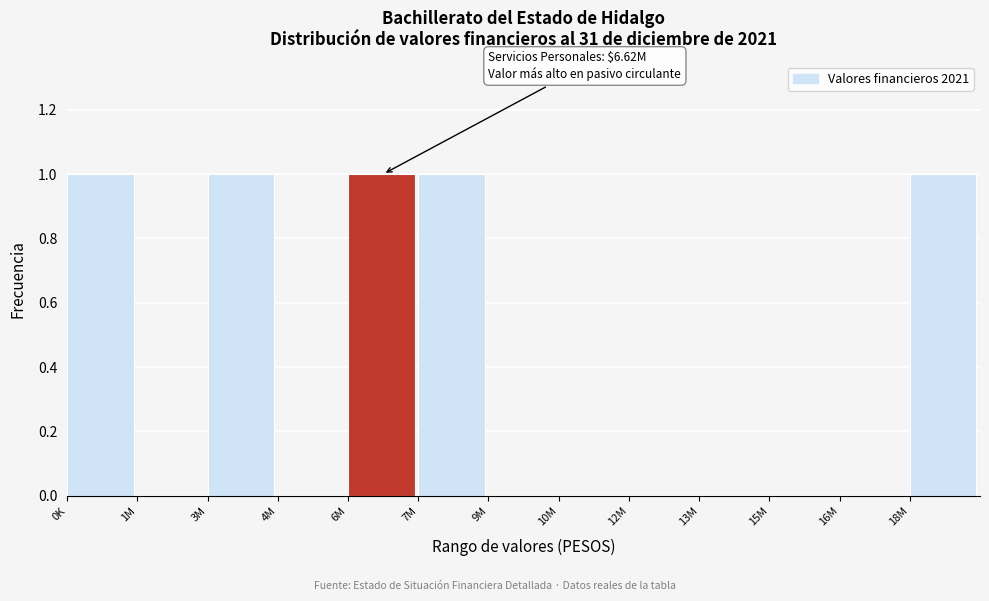

Reading right to left, extract all data points from this chart.

18M=1	16M=0	15M=0	13M=0	12M=0	10M=0	9M=0	7M=1	6M=1	4M=0	3M=1	1M=0	0K=1